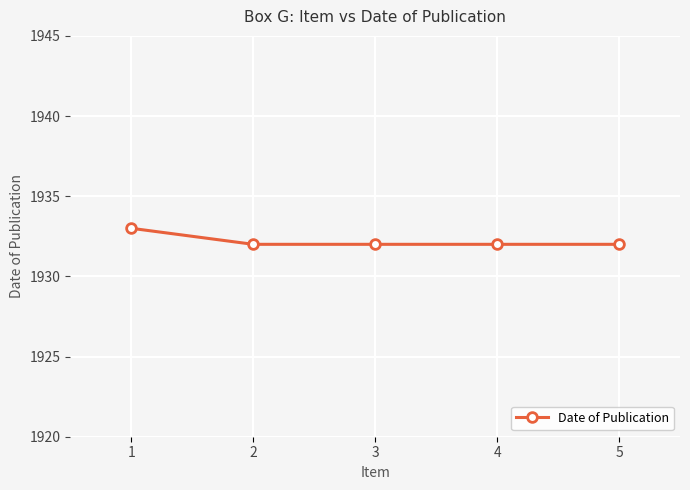

What is the value of the 4th point from the left?

1932